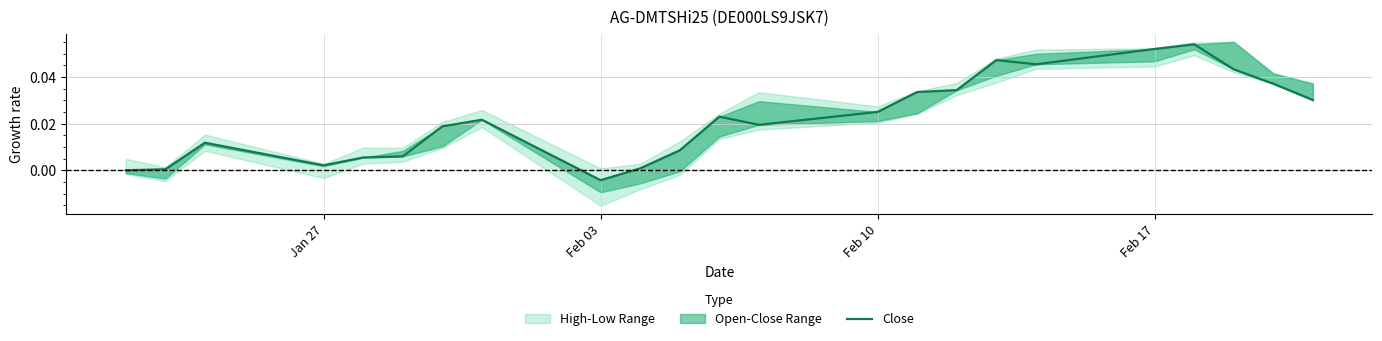

How many lines are shown in the chart?

1